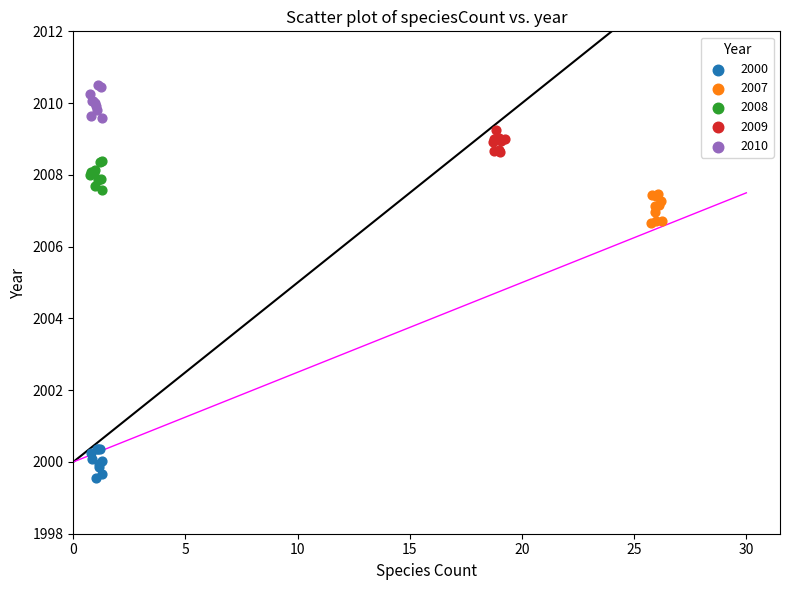

What are all the series names shown in the legend?

2000, 2007, 2008, 2009, 2010